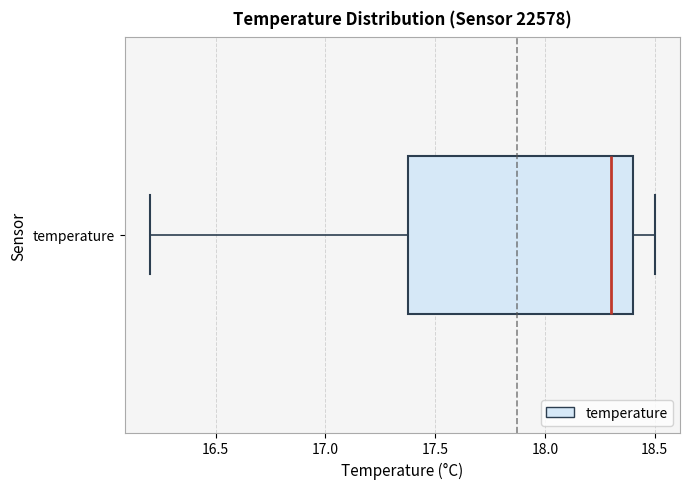

Where is the right edge of the box for temperature on the x-axis? The values are not printed on the chart, so give them approximately, as read against the axis.

18.4